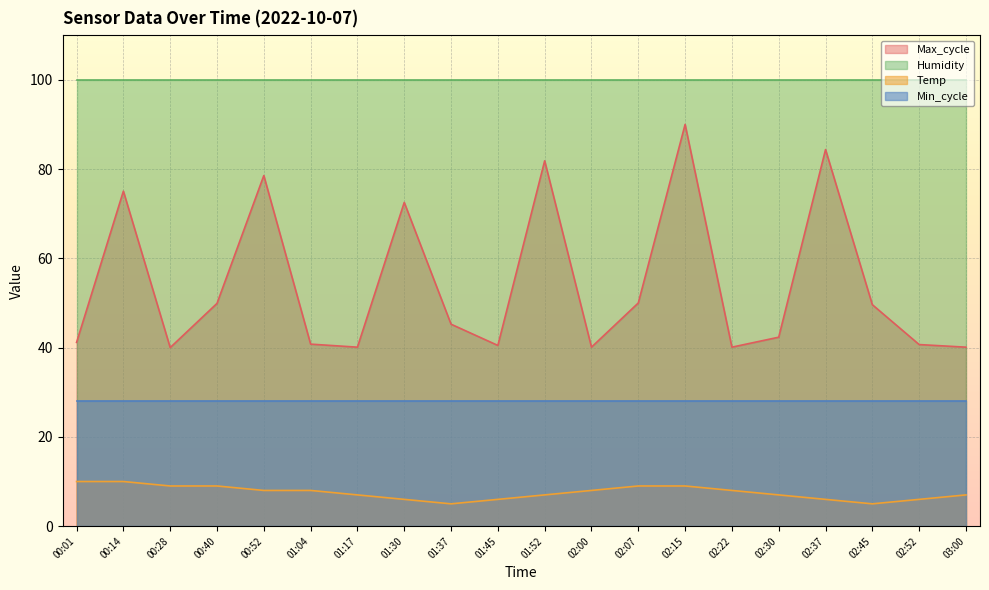

What are all the series names shown in the legend?

Max_cycle, Humidity, Temp, Min_cycle